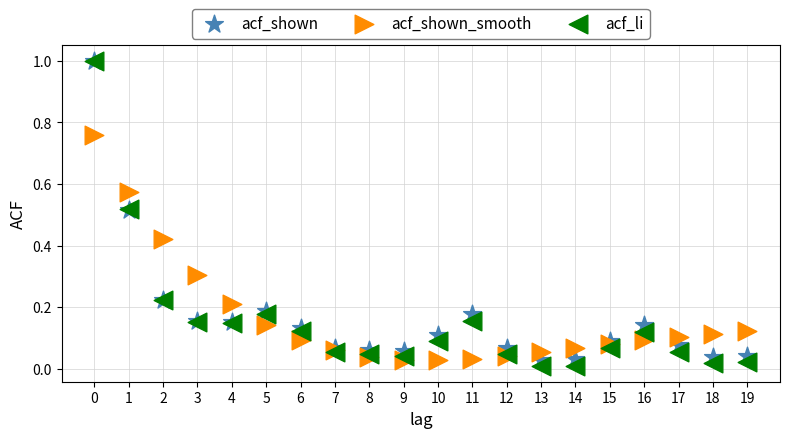

What are all the series names shown in the legend?

acf_shown, acf_shown_smooth, acf_li